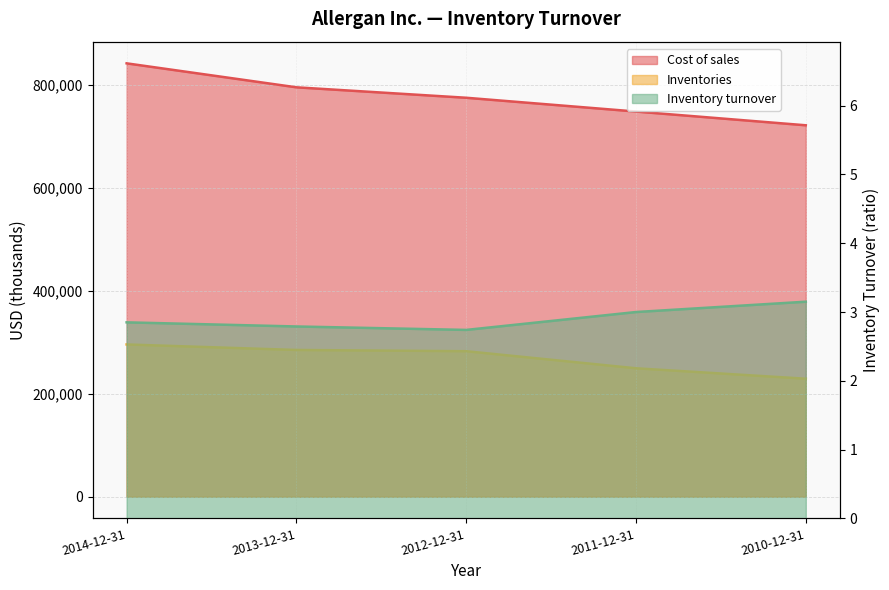

How many lines are shown in the chart?

3